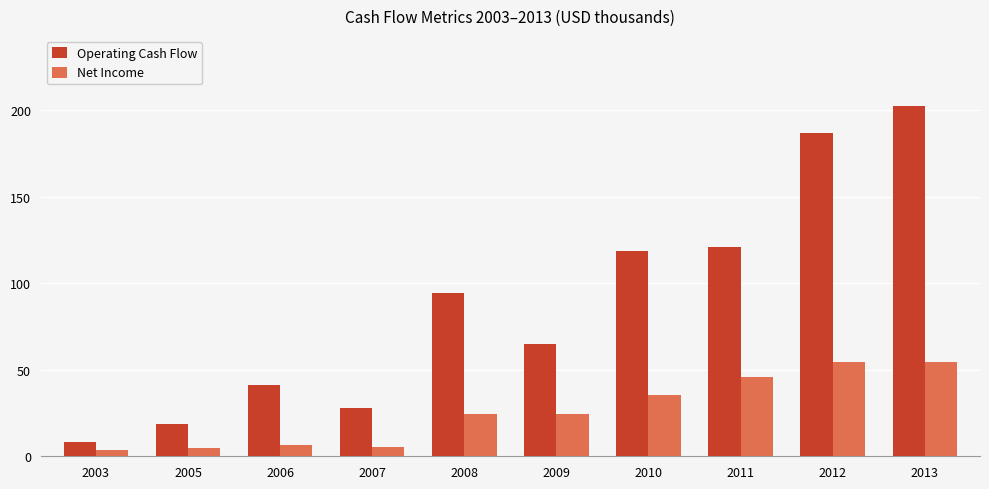

Which series has the largest total across all categories?

Operating Cash Flow